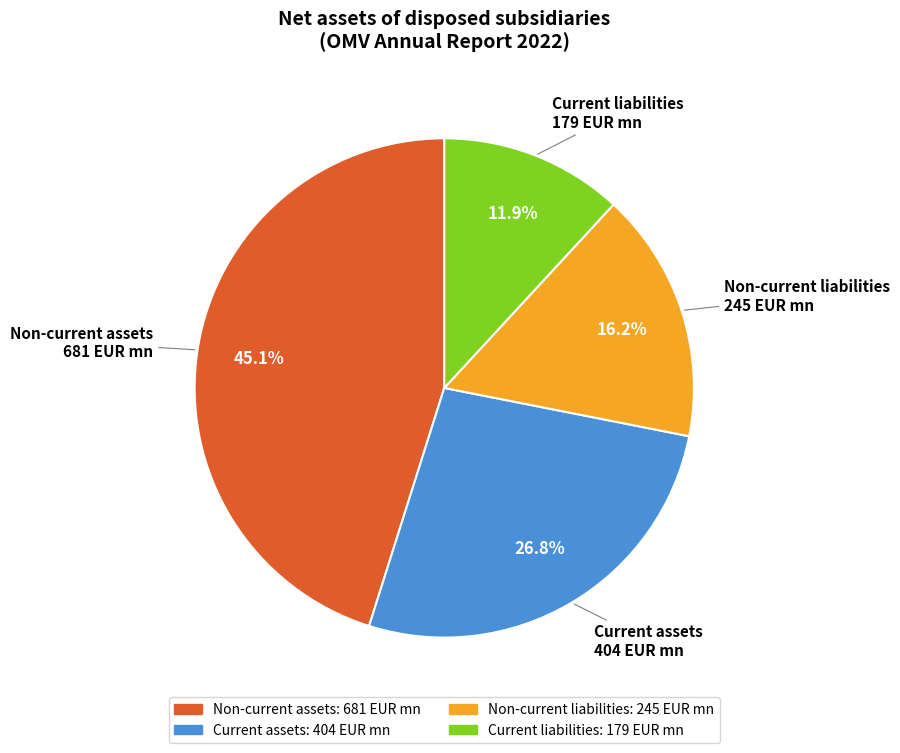

To the nearest percent, what portion does Non-current liabilities represent?

16%